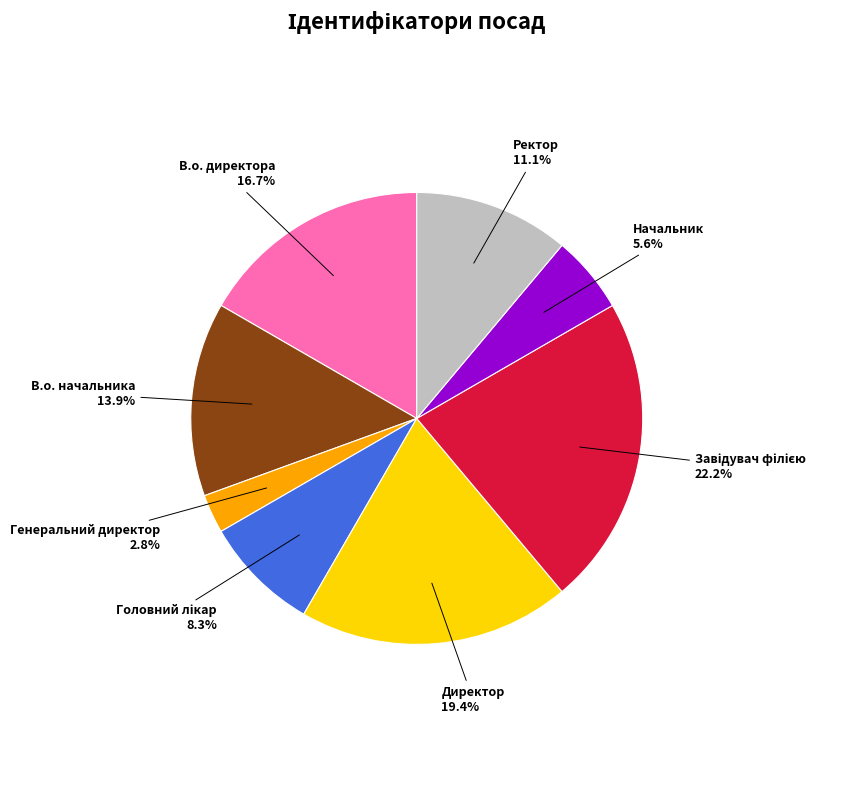

How many segments does this pie chart have?

8